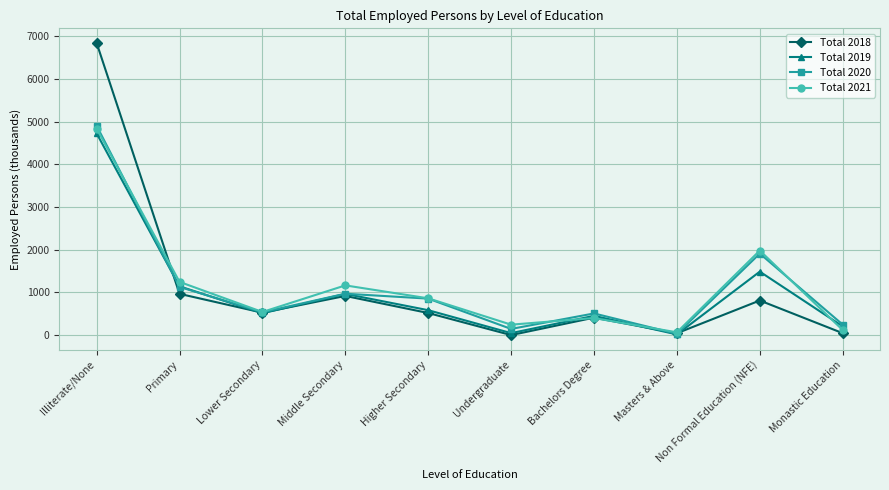

How many interior local peaks does the Total 2018 series have?

3